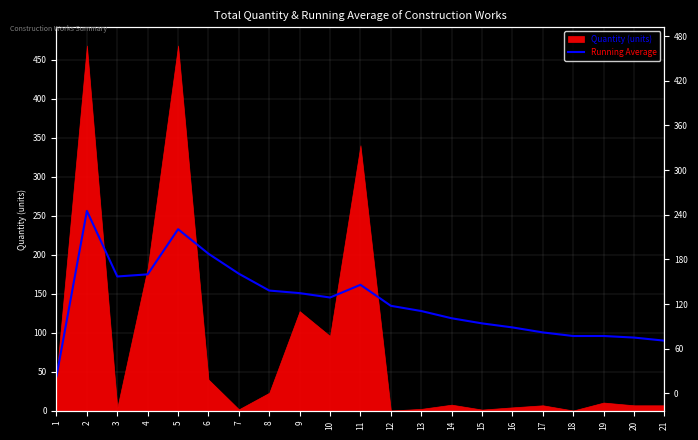

Count the number of categories in the chart.

21